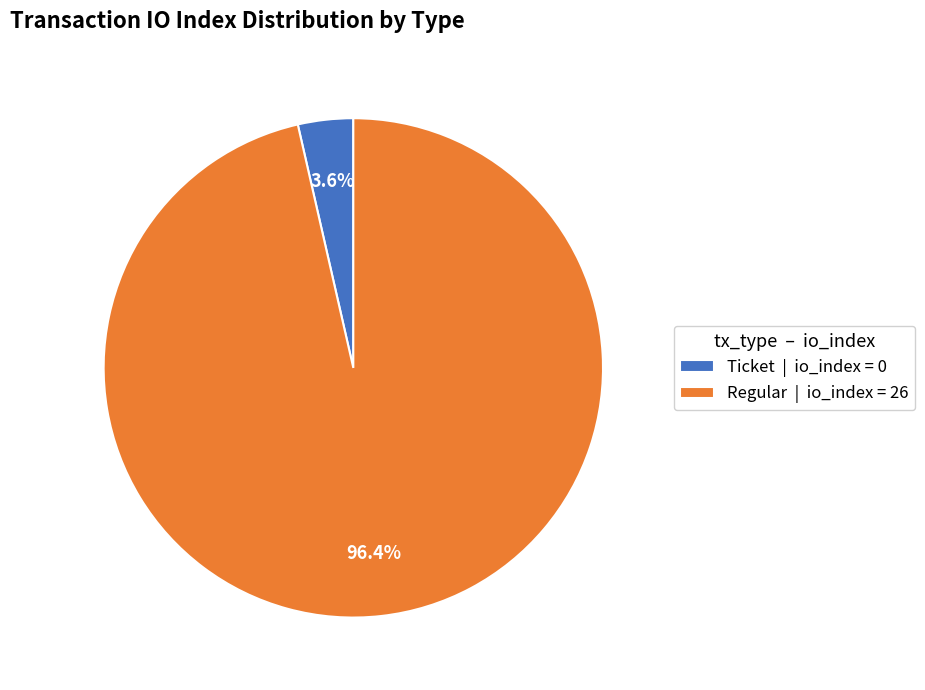

Which category accounts for the majority?

Regular | io_index = 26